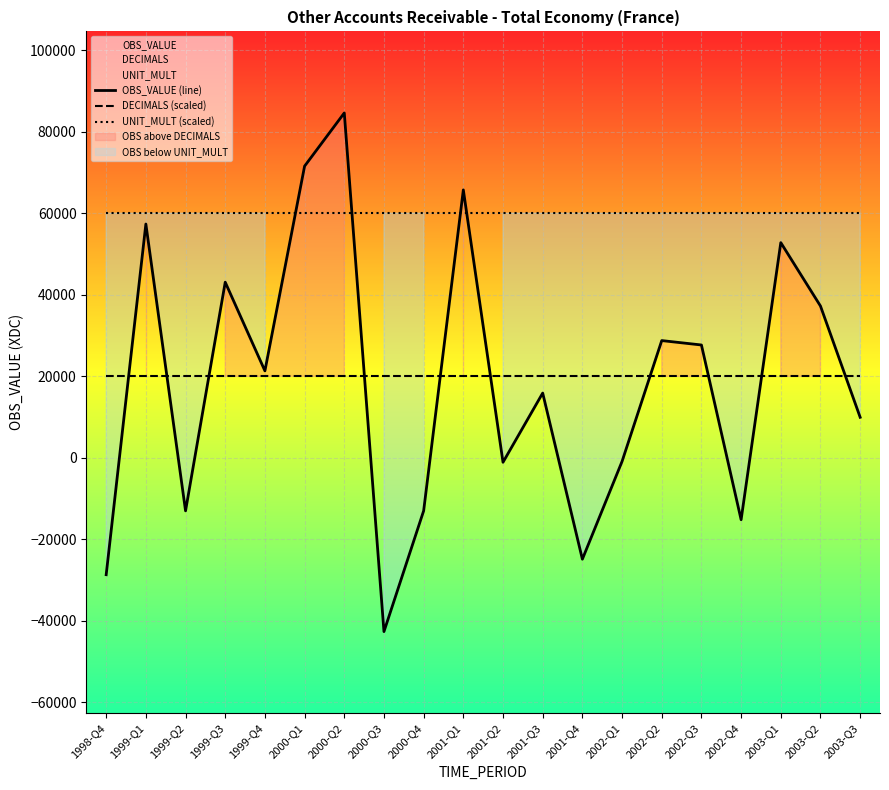

The OBS_VALUE (line) series shows -696 at 2001-Q2. True or false?

False